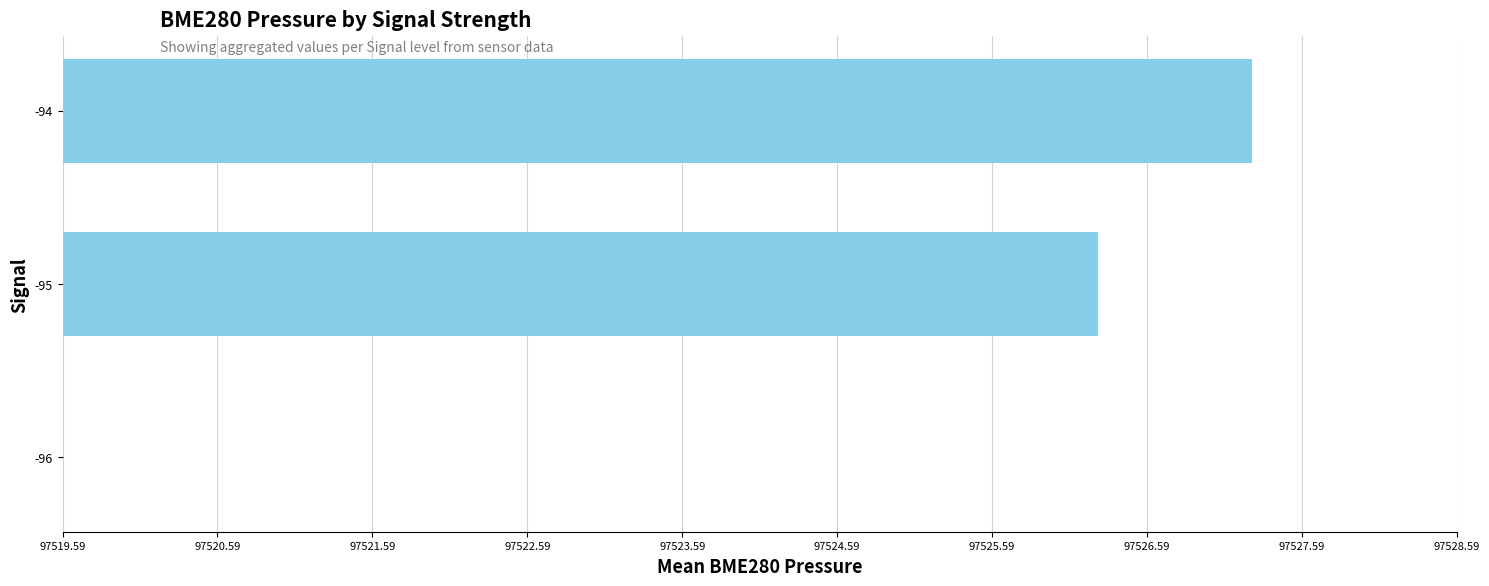

Are the bars horizontal?

Yes